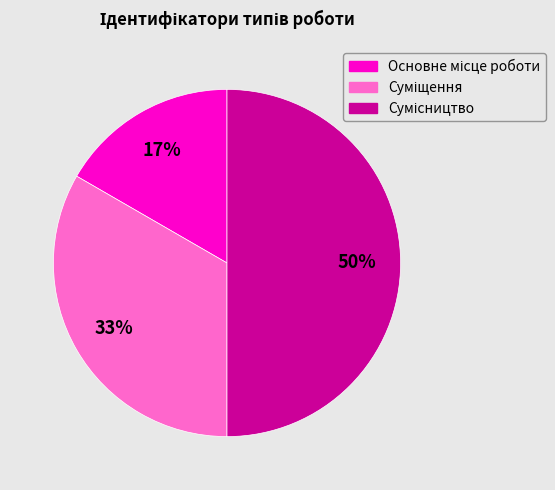

To the nearest percent, what is the average slice percentage?

33%